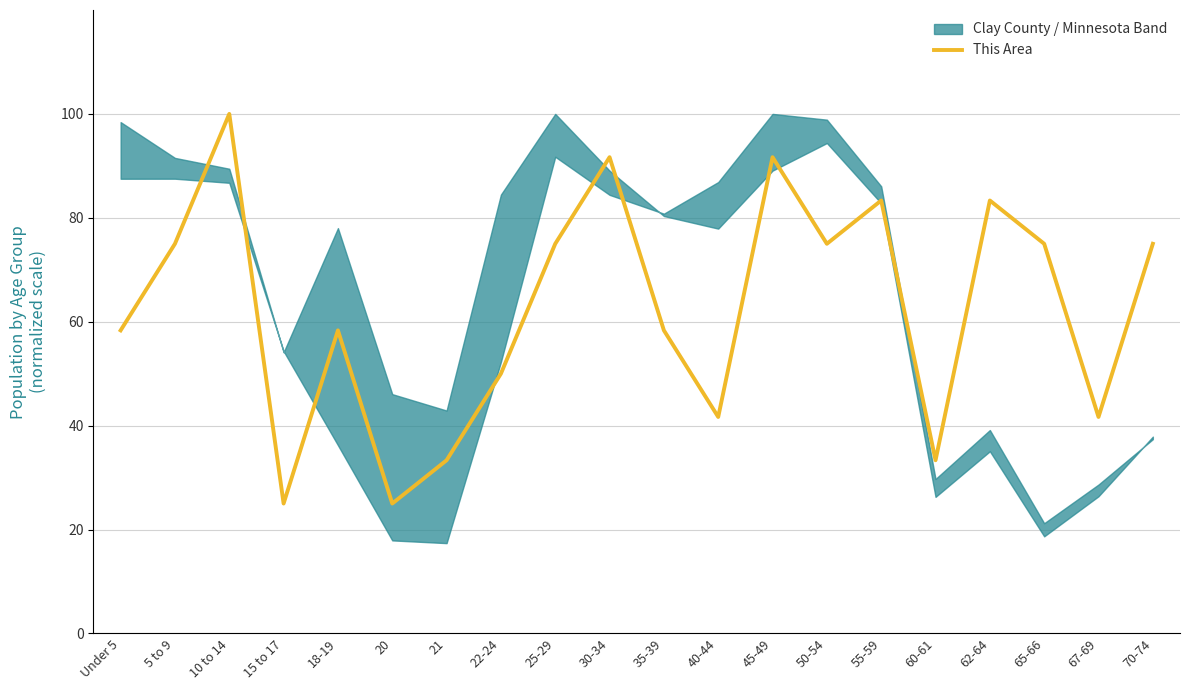

What is the label of the 4th point from the right?

62-64